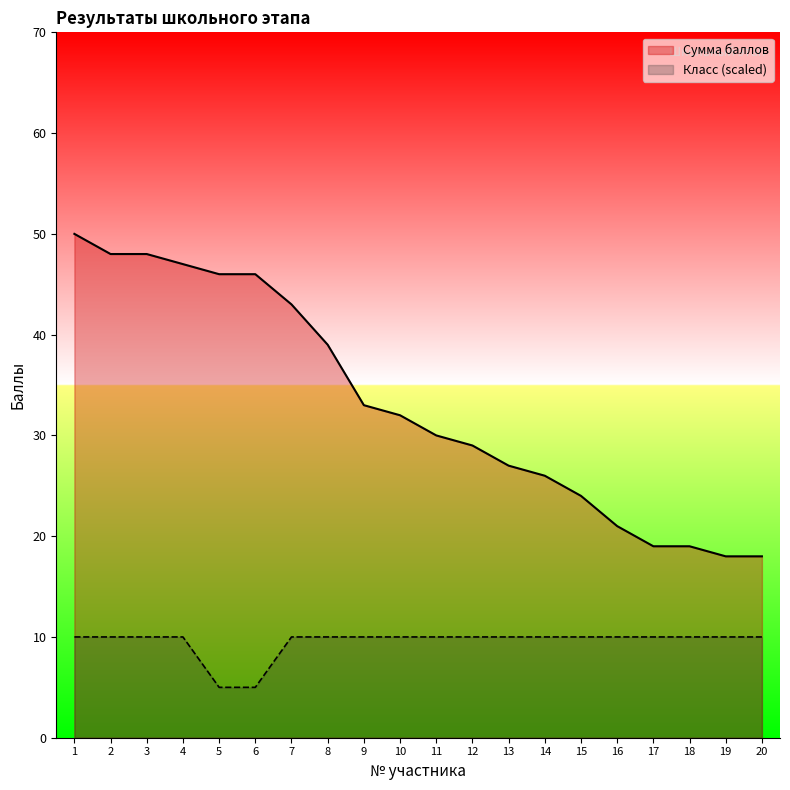

At which category is the sum across all series the highest?

1